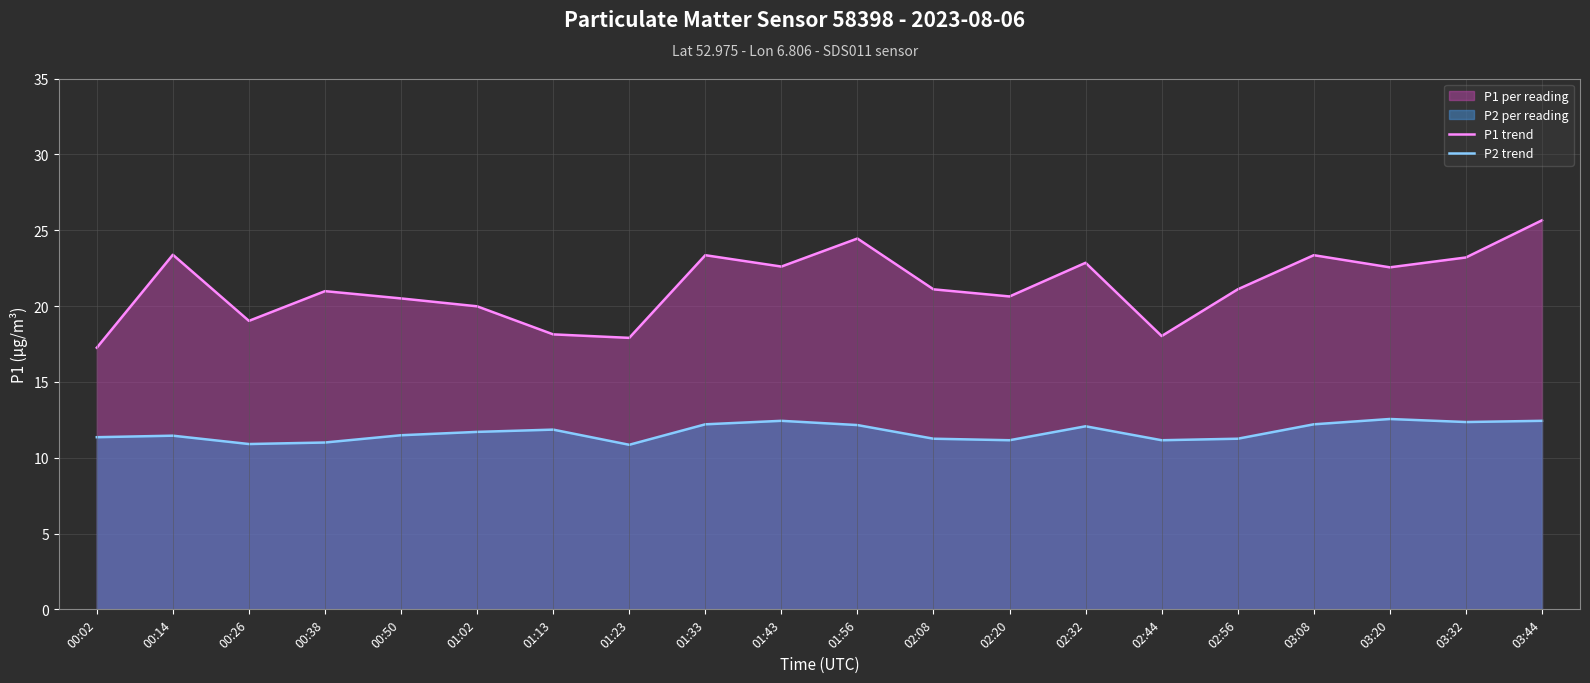

Is it true that P2 trend equals 7.9 at 03:20?

False